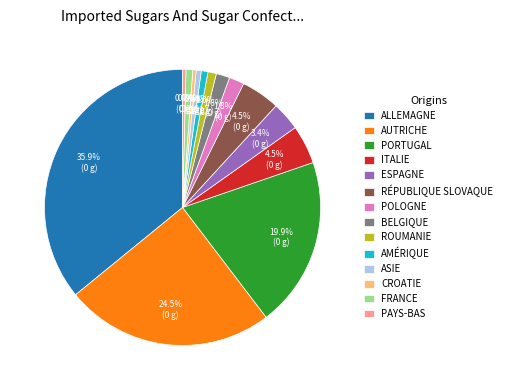

Between ALLEMAGNE and AUTRICHE, which is larger?

ALLEMAGNE